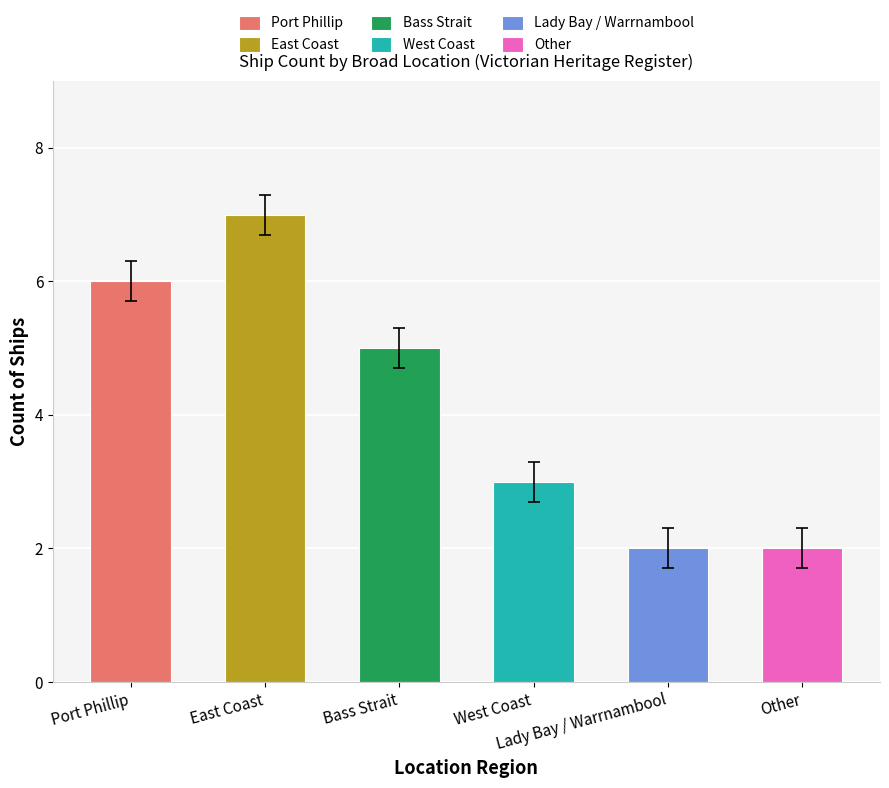

How many values are between 2 and 6?

5